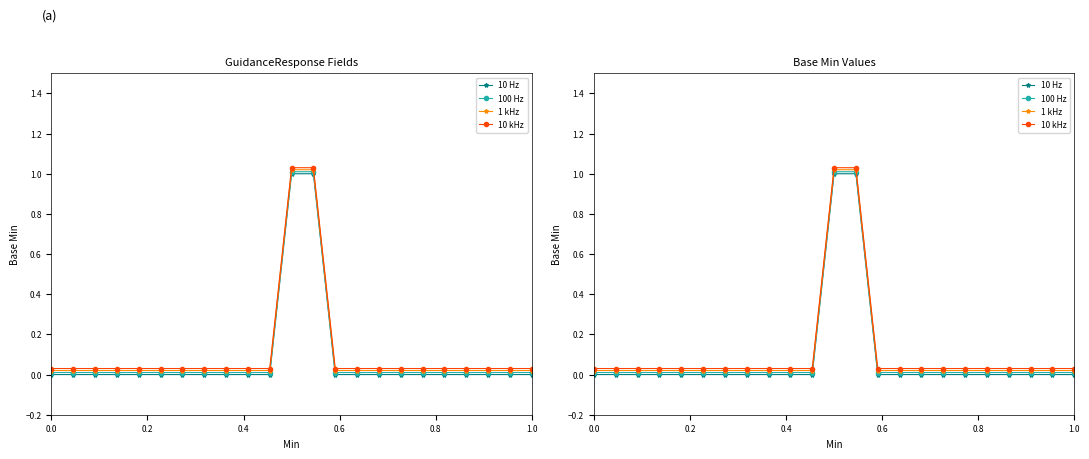

Reading left to right, extract all data points from this chart.

10 Hz: 0.0	0.0	0.0	0.0	0.0	0.0	0.0	0.0	0.0	0.0	0.0	1.0	1.0	0.0	0.0	0.0	0.0	0.0	0.0	0.0	0.0	0.0	0.0
100 Hz: 0.0	0.0	0.0	0.0	0.0	0.0	0.0	0.0	0.0	0.0	0.0	1.0	1.0	0.0	0.0	0.0	0.0	0.0	0.0	0.0	0.0	0.0	0.0
1 kHz: 0.0	0.0	0.0	0.0	0.0	0.0	0.0	0.0	0.0	0.0	0.0	1.0	1.0	0.0	0.0	0.0	0.0	0.0	0.0	0.0	0.0	0.0	0.0
10 kHz: 0.0	0.0	0.0	0.0	0.0	0.0	0.0	0.0	0.0	0.0	0.0	1.0	1.0	0.0	0.0	0.0	0.0	0.0	0.0	0.0	0.0	0.0	0.0